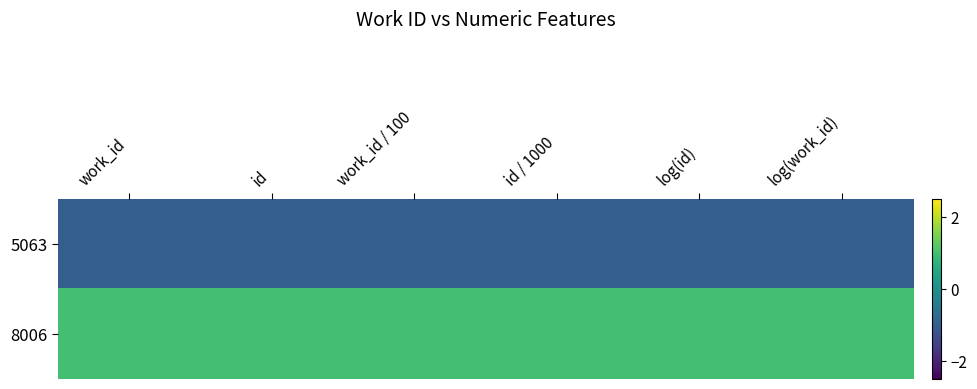

Reading left to right, list all the values displayed in this chart.

5063: work_id=-1.0	id=-1.0	work_id / 100=-1.0	id / 1000=-1.0	log(id)=-1.0	log(work_id)=-1.0
8006: work_id=1.0	id=1.0	work_id / 100=1.0	id / 1000=1.0	log(id)=1.0	log(work_id)=1.0